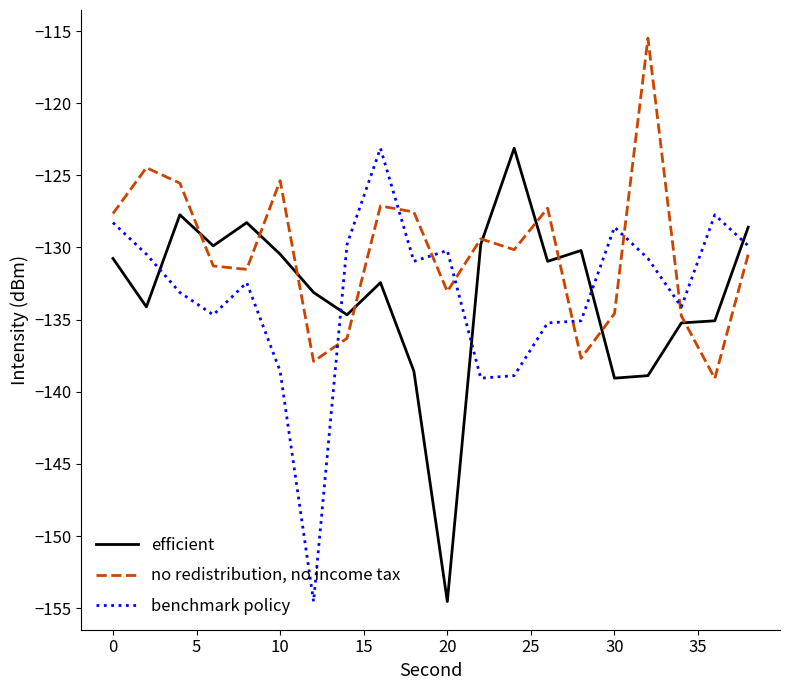

After their last crossing, which series has the higher values: efficient or benchmark policy?

efficient